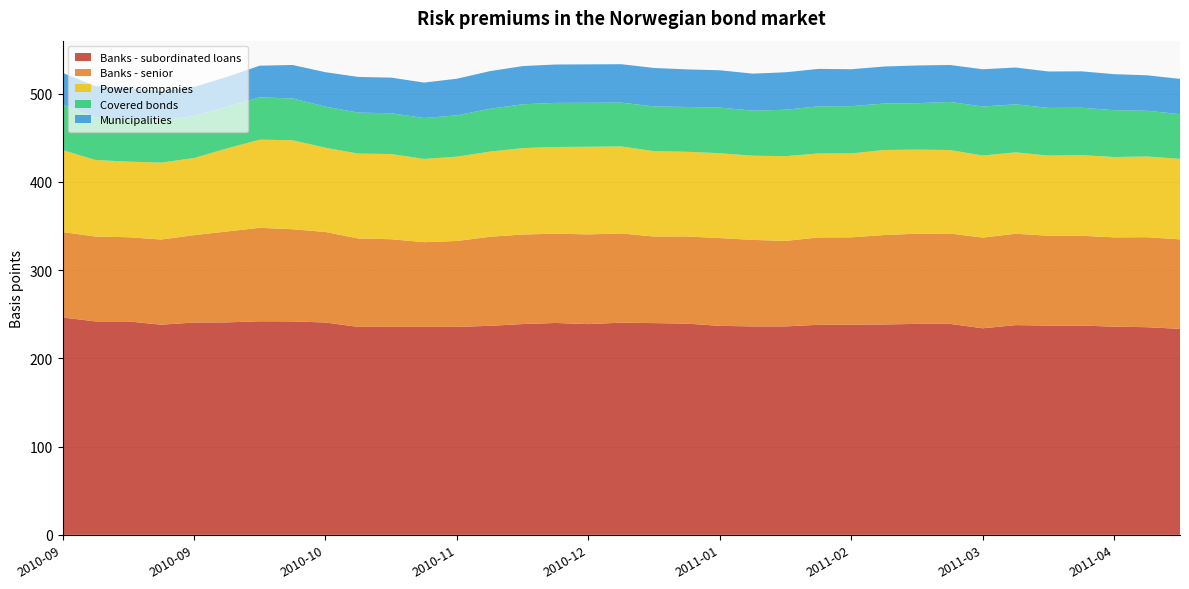

Reading right to left, what are all the values shown in this chart?

Banks - subordinated loans: 233.5	235.4	236.0	237.2	237.2	237.7	234.1	239.1	239.1	238.5	238.1	238.1	236.2	236.3	236.9	239.4	240.0	240.5	238.9	240.2	238.9	236.9	235.7	235.7	235.7	235.7	240.7	241.9	242.1	240.8	240.7	238.2	241.9	241.9	246.3
Banks - senior: 101.4	102.0	101.2	101.8	101.8	103.6	102.8	102.4	102.2	101.4	99.1	99.0	97.0	98.1	99.5	98.9	98.1	101.1	101.7	101.3	101.5	100.9	97.4	96.1	99.4	100.3	102.6	104.5	106.0	103.0	99.0	96.6	95.4	96.2	96.8
Power companies: 91.3	91.5	91.1	91.4	90.8	92.2	93.0	94.6	95.3	96.4	95.1	95.2	96.0	95.4	96.2	96.0	96.8	98.6	99.3	98.2	97.9	96.5	95.6	94.3	96.6	96.1	95.5	100.9	99.9	94.1	87.4	87.2	85.7	86.7	93.0
Covered bonds: 50.7	51.9	53.1	53.7	54.1	54.4	55.5	54.5	52.6	52.6	53.6	53.5	52.6	51.1	51.8	50.8	50.7	49.7	49.8	50.0	49.7	48.6	46.8	46.4	46.2	46.5	46.6	47.3	48.0	47.4	47.5	47.8	47.8	48.1	51.5
Municipalities: 39.9	40.2	40.8	41.2	41.3	41.7	42.2	41.9	42.8	42.0	41.8	42.4	42.5	42.0	42.3	42.6	43.6	43.6	43.6	43.5	43.3	42.7	41.5	40.2	40.4	40.5	39.0	37.9	35.9	33.7	33.1	33.2	35.6	35.6	36.0